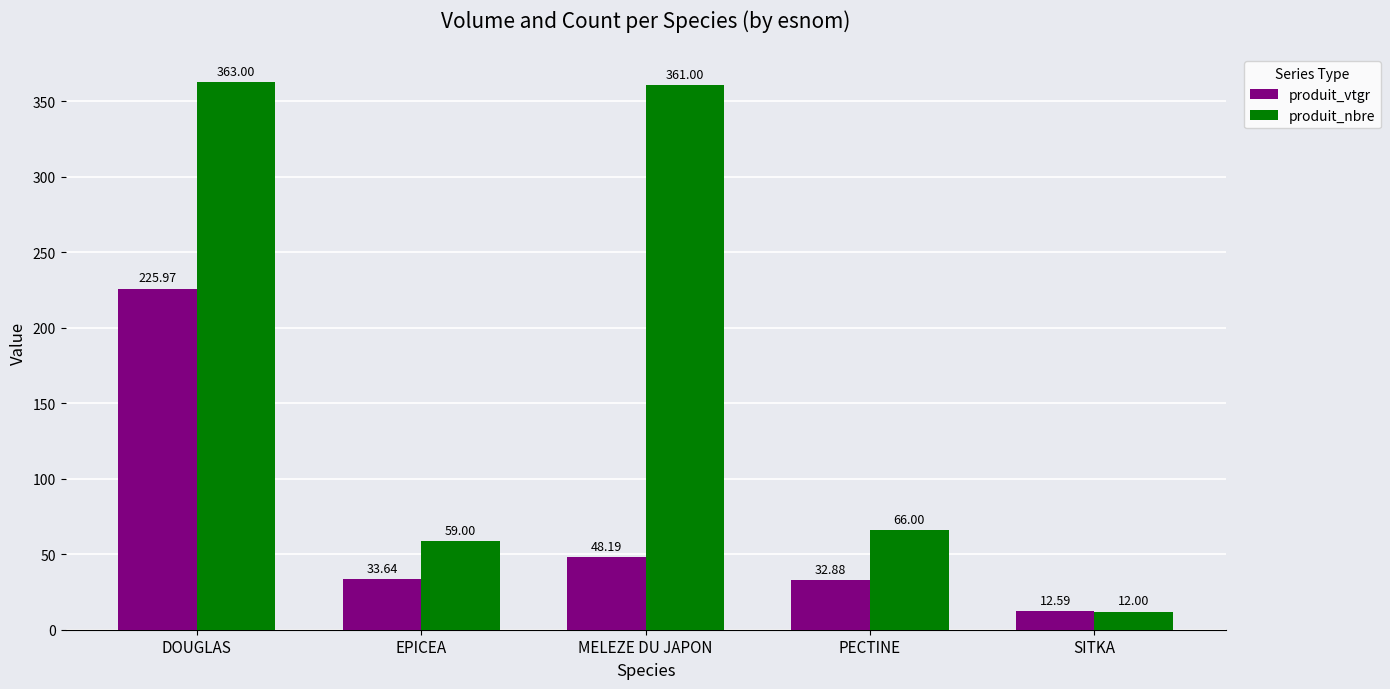

Reading left to right, what are all the values shown in this chart?

produit_vtgr: 226.0	33.6	48.2	32.9	12.6
produit_nbre: 363.0	59.0	361.0	66.0	12.0